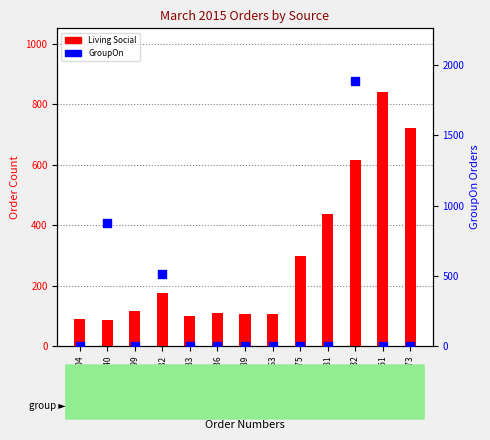

Is the value of GroupOn at 192692-192863 greater than the value of Living Social at 193272-193881?

No